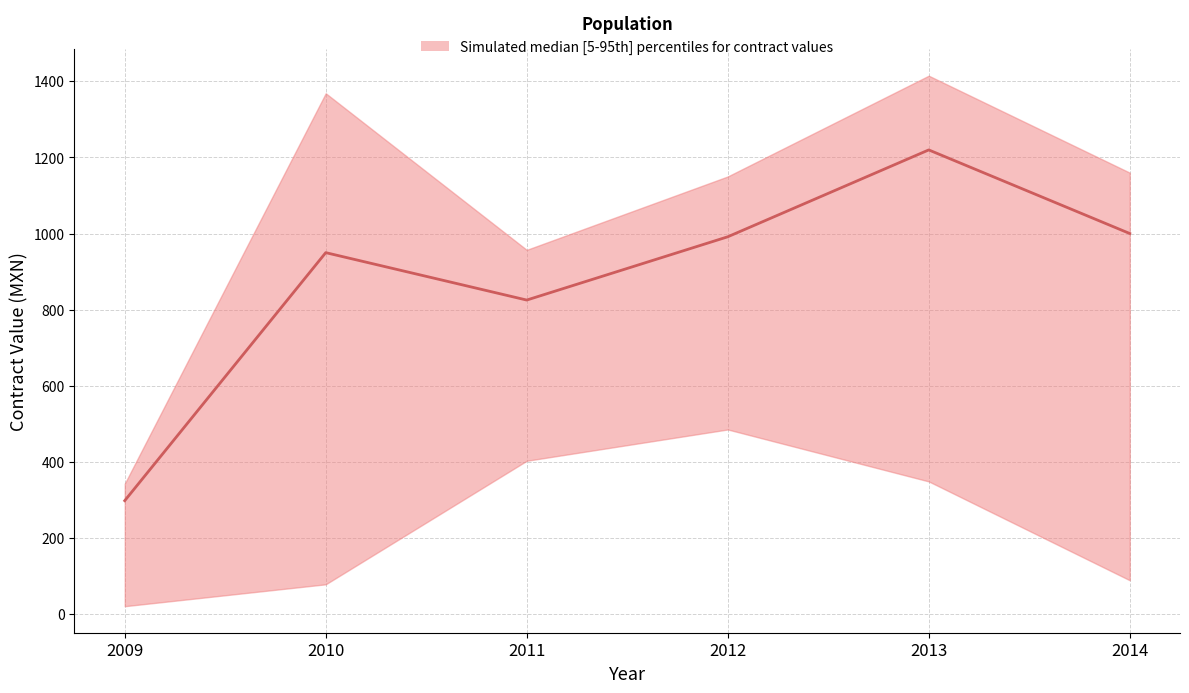

The value of lower at 2011 is 620.8. True or false?

False